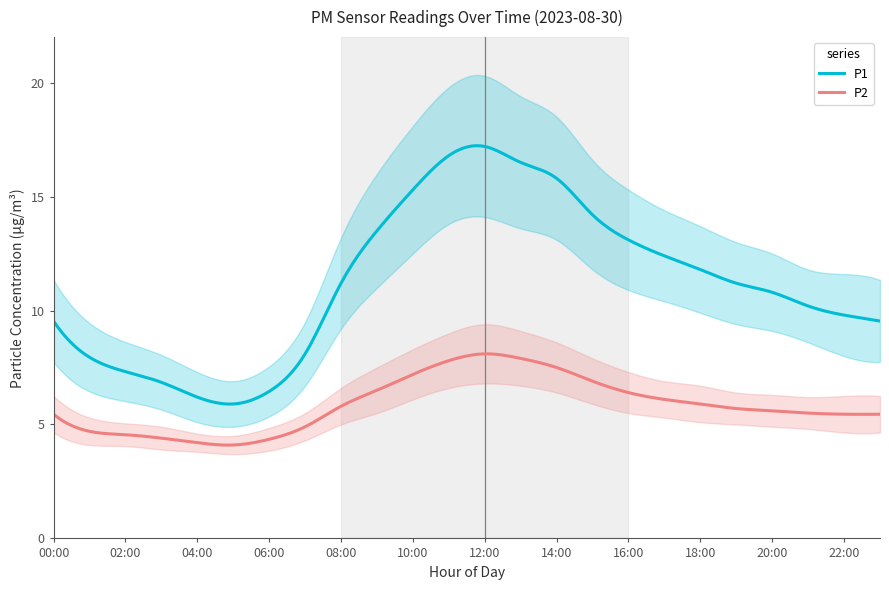

At which category is the sum across all series the highest?

12:00